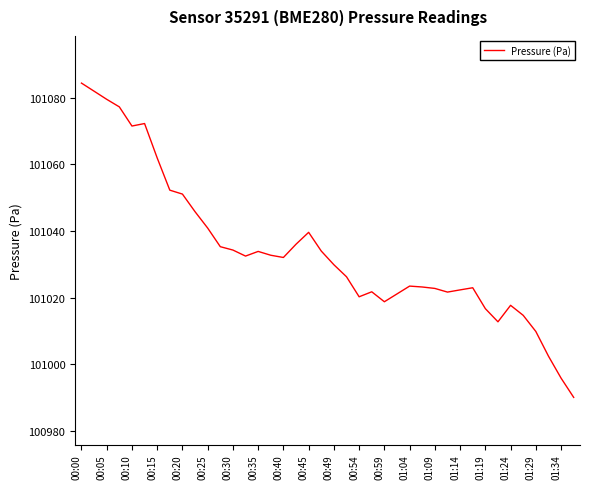

What is the smallest value displayed?

100990.1